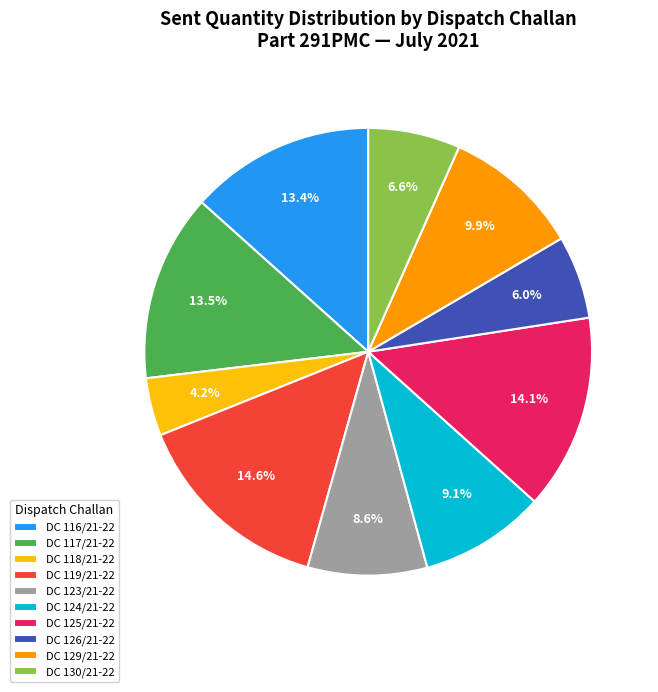

Count the number of slices in the pie.

10